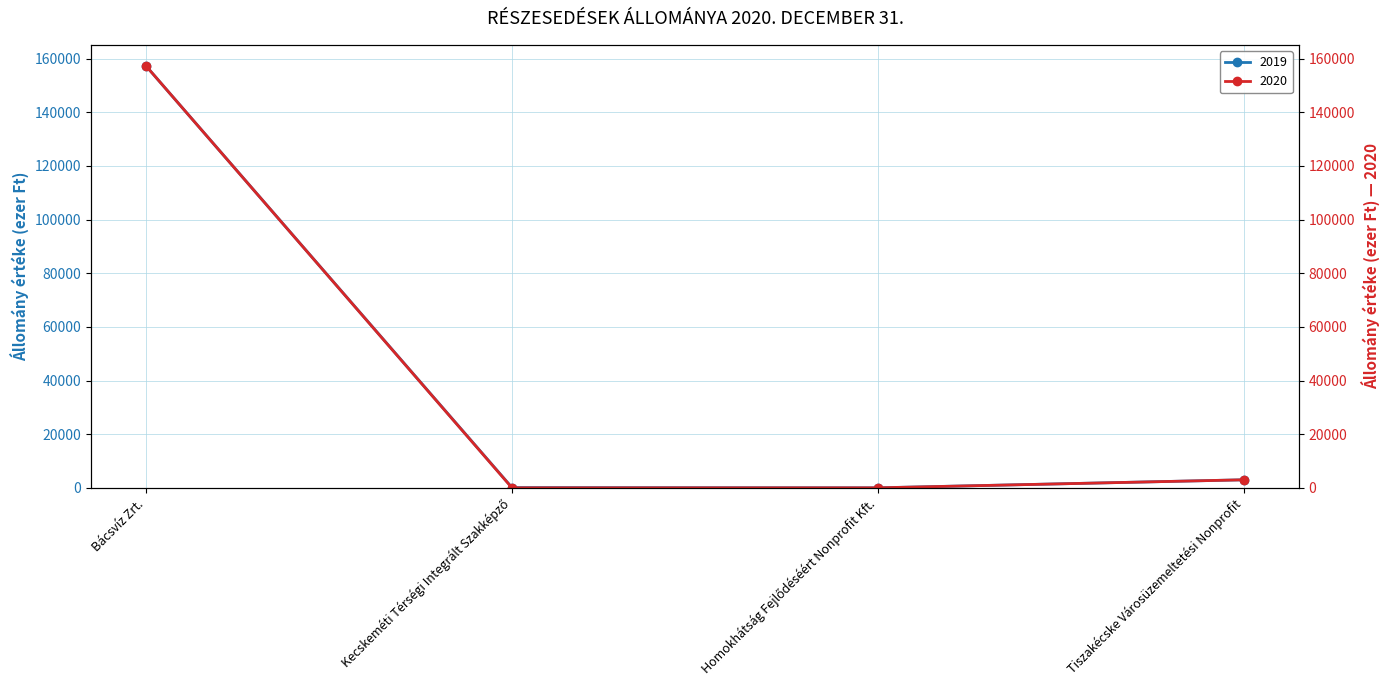

List the series in order of their overall mean, lowest first.

2020, 2019